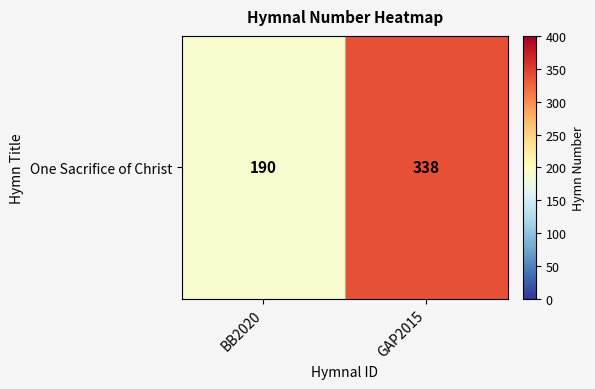

Count the number of data series in this chart.

1